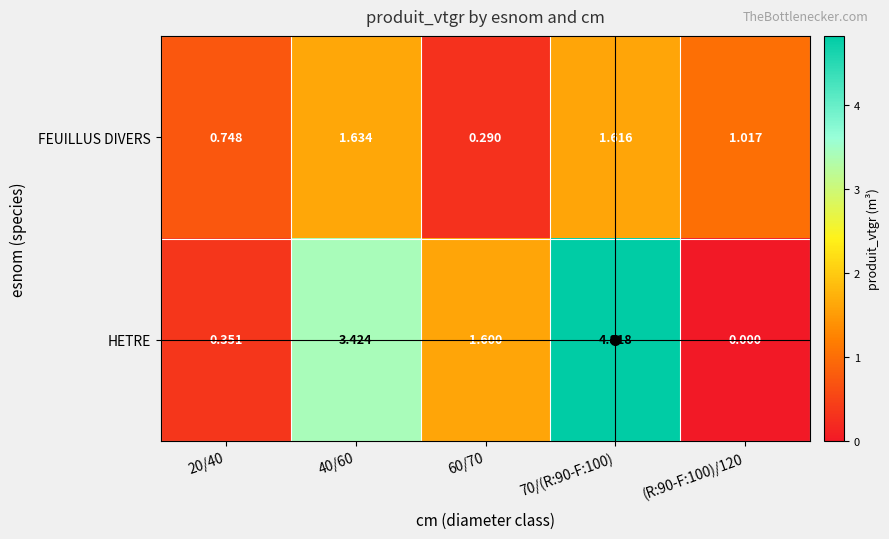

What is the total value across all series at 40/60?

5.1